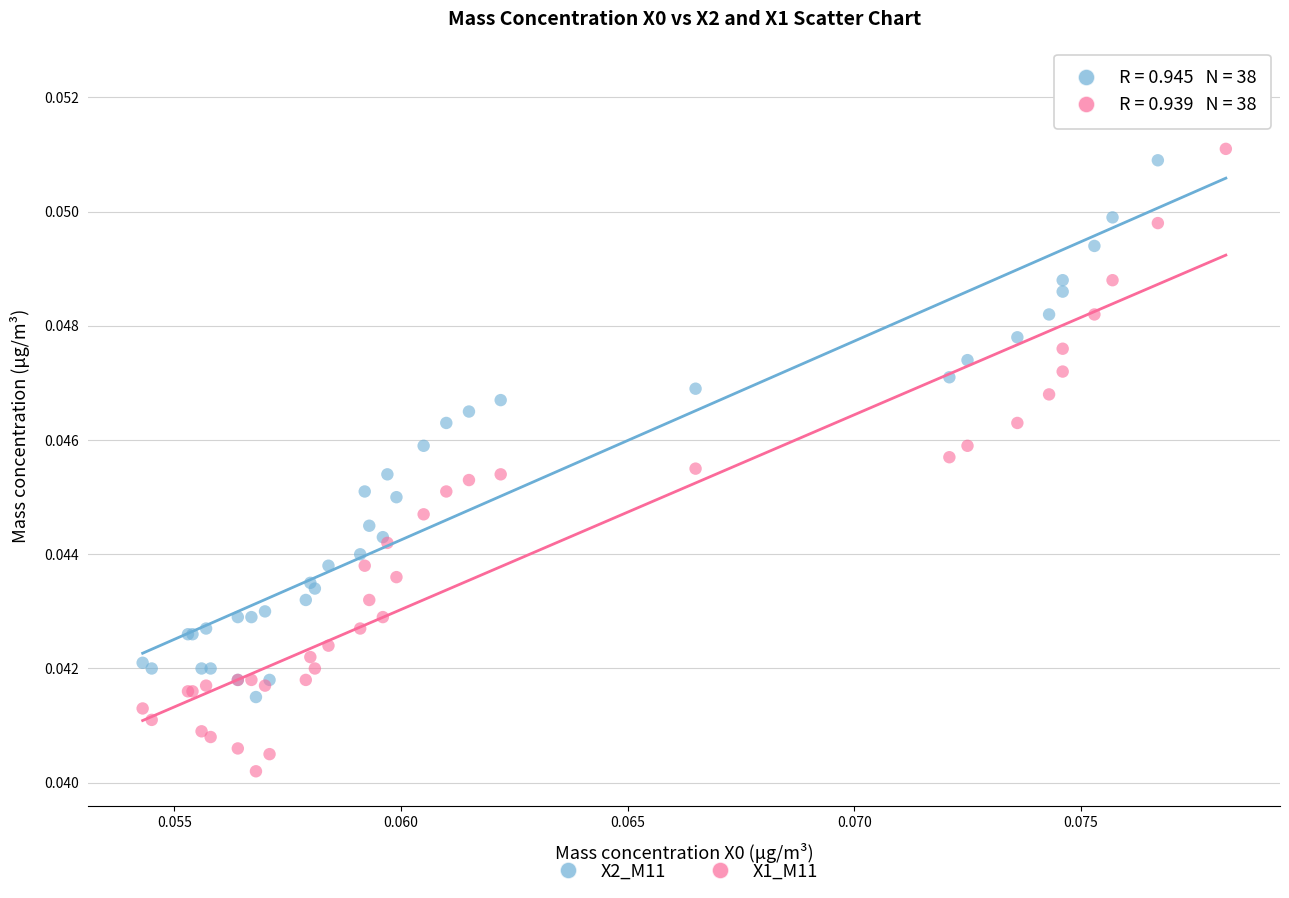

Which series has the widest spread of Y values?

X1_M11